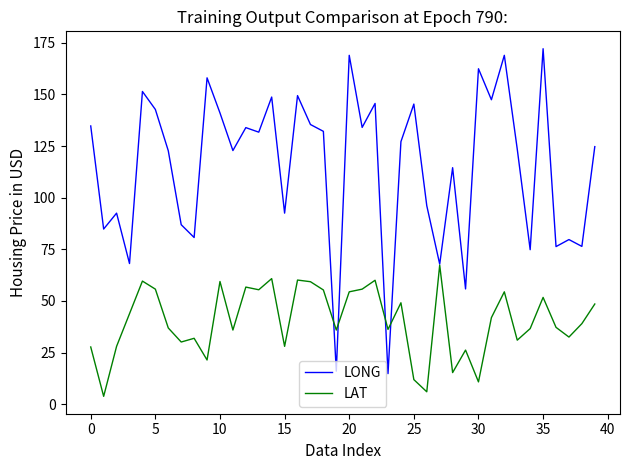

What is the sum of all LAT values?

1611.4